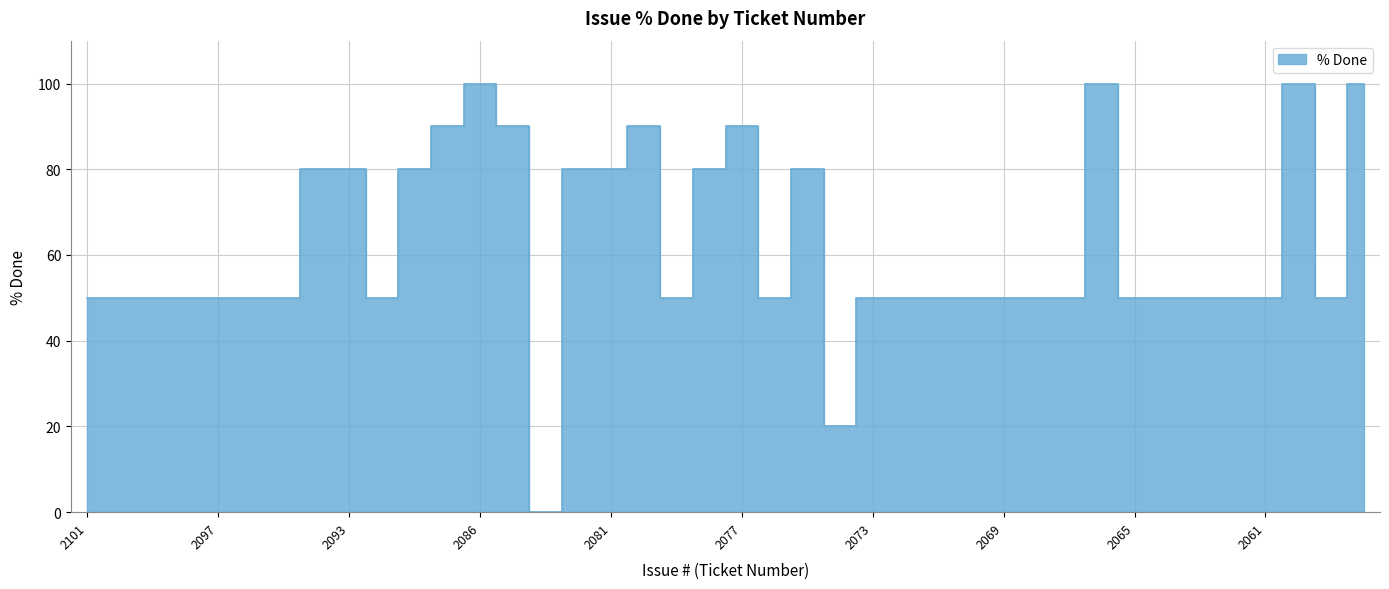

How many positive values are there?

39